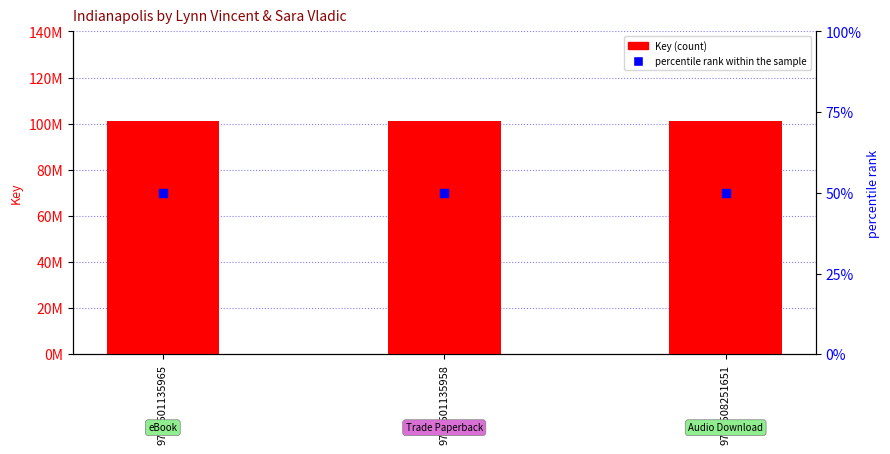

What is the total value across all series at 9781508251651?

101154803